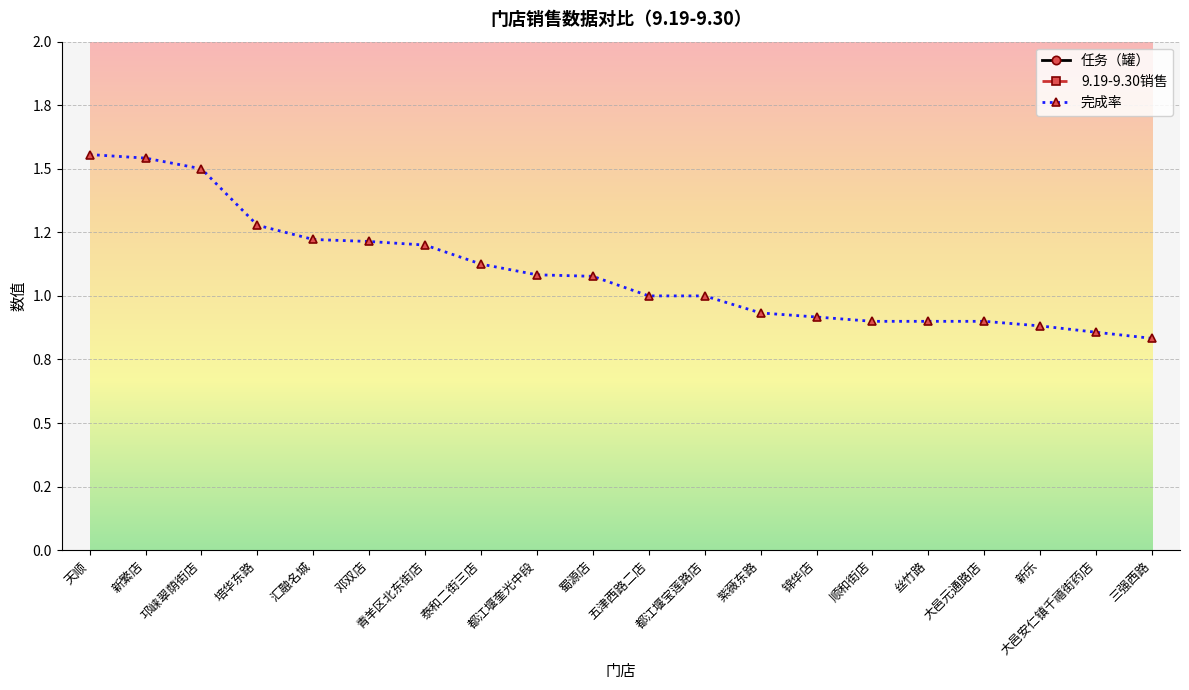

Is it true that 完成率 equals 0.6 at 都江堰宝莲路店?

False